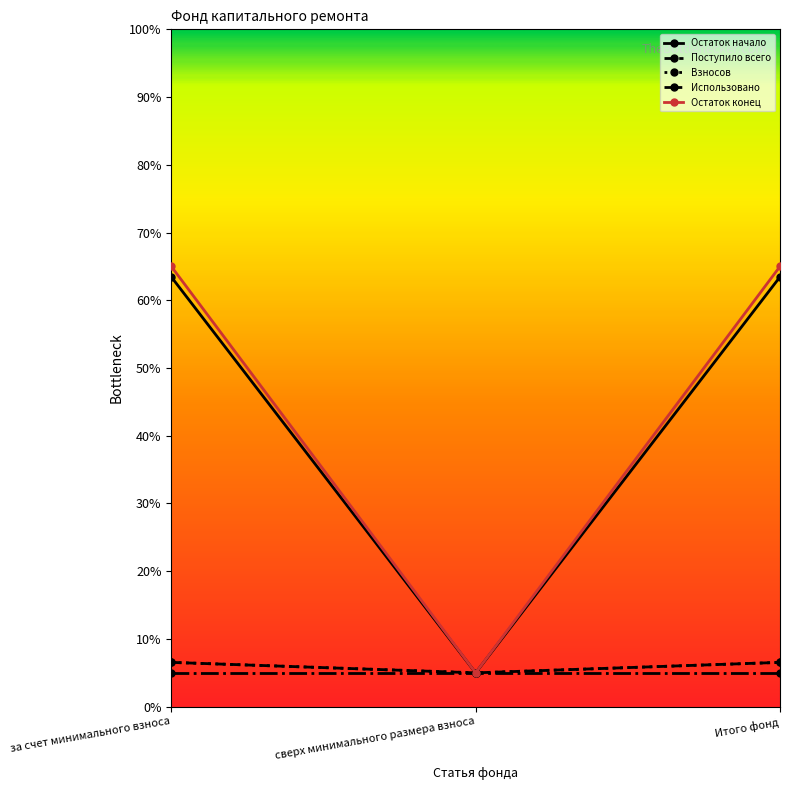

The Остаток начало series shows 63.5 at Итого фонд. True or false?

True